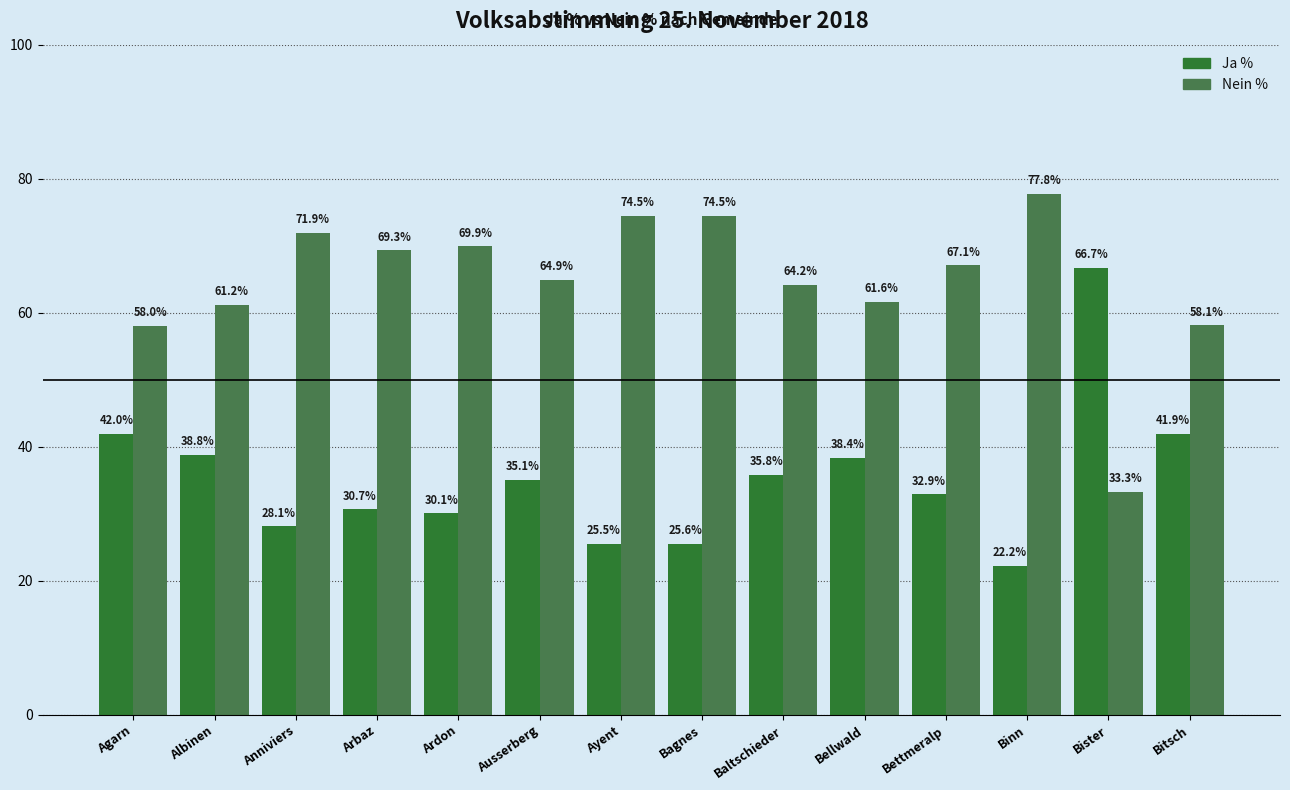

Rank the series by their average value, from highest to lowest.

Nein %, Ja %